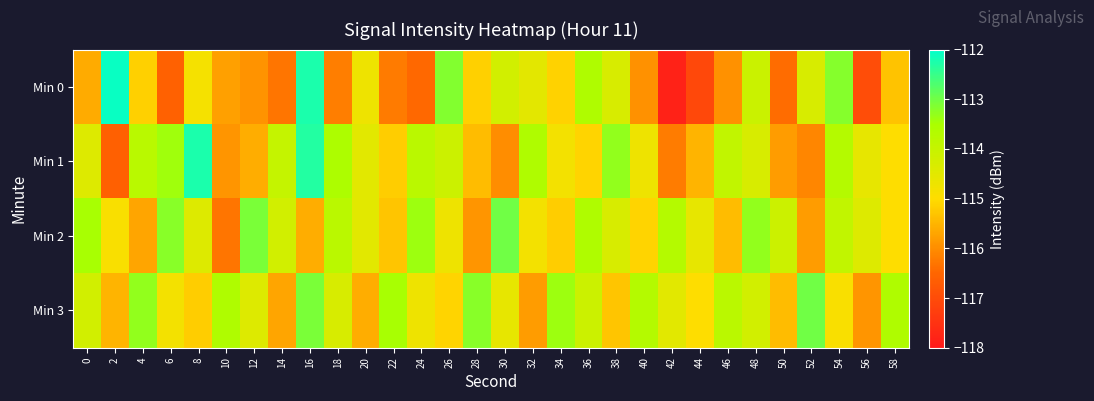

Which category has the lowest value across all series?

42